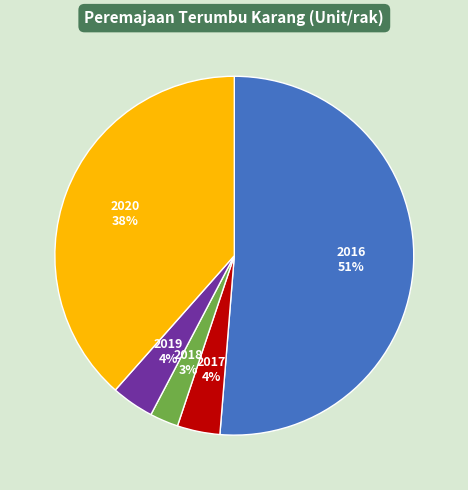

Does 2016 account for over 50% of the chart?

Yes